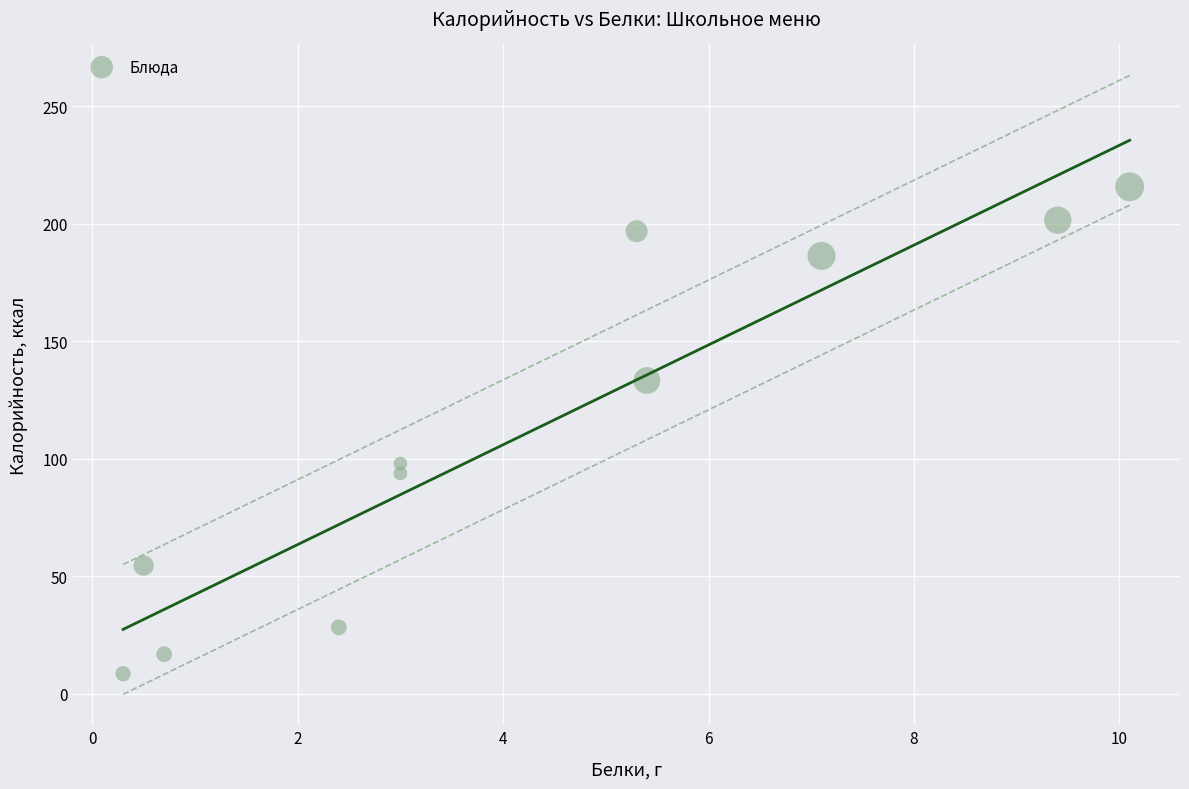

What Y value in the scatter plot is closest to 112?

98.0